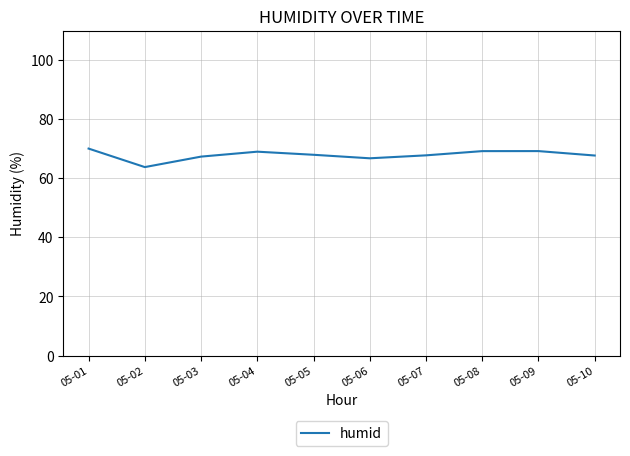

What is the difference between the maximum and minimum values?

6.3